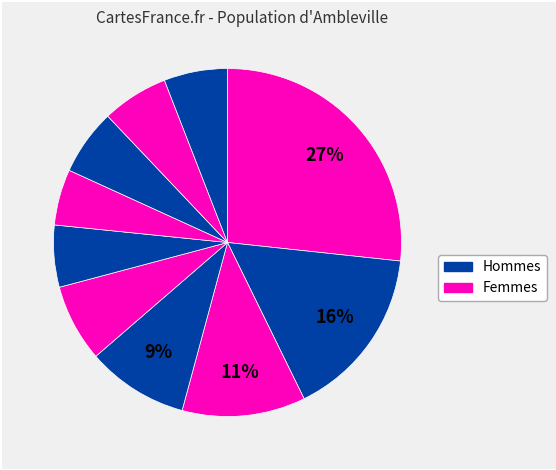

How many segments does this pie chart have?

10